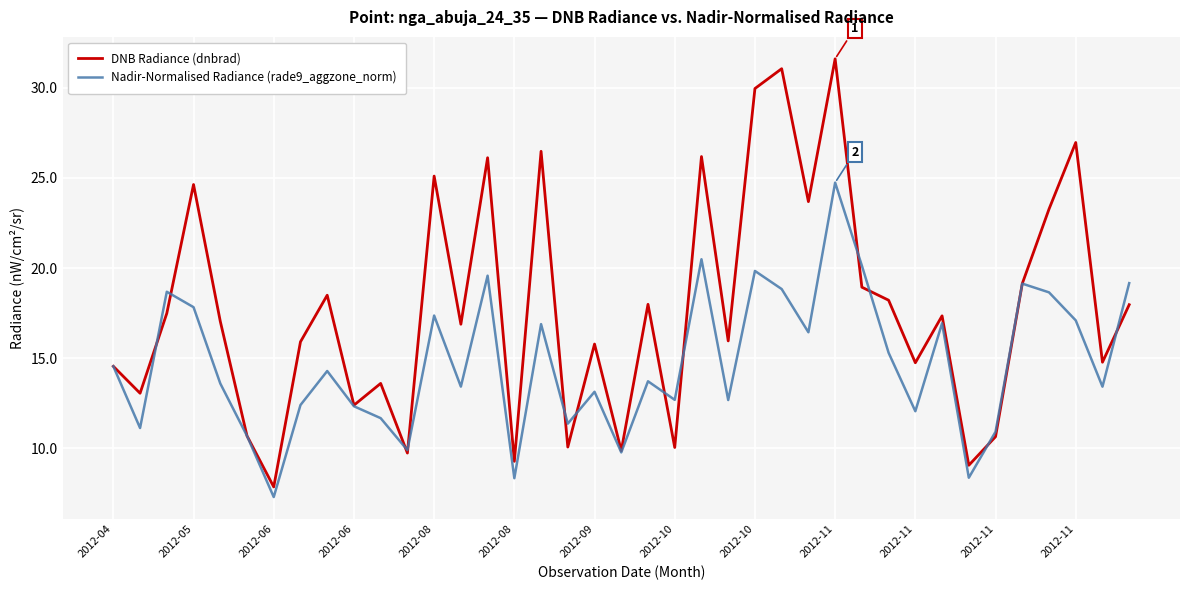

What is the greatest value displayed?

31.6